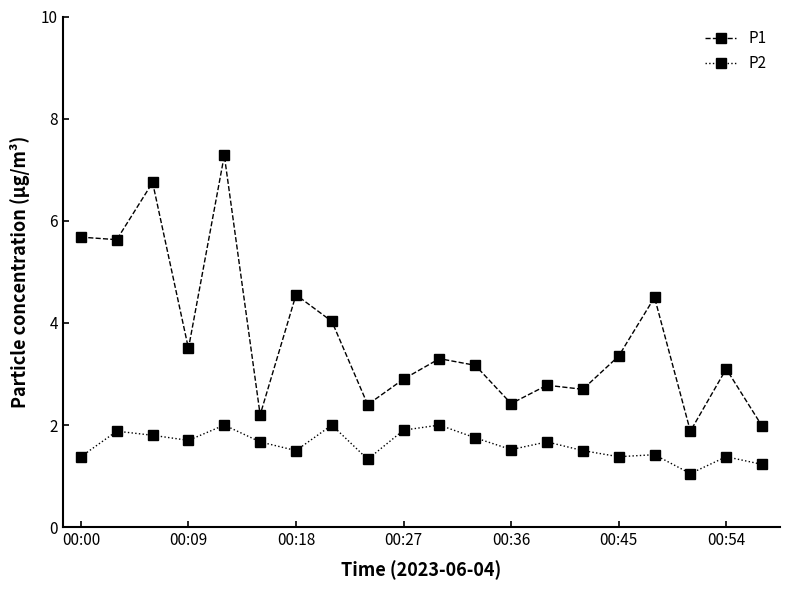

What are all the series names shown in the legend?

P1, P2